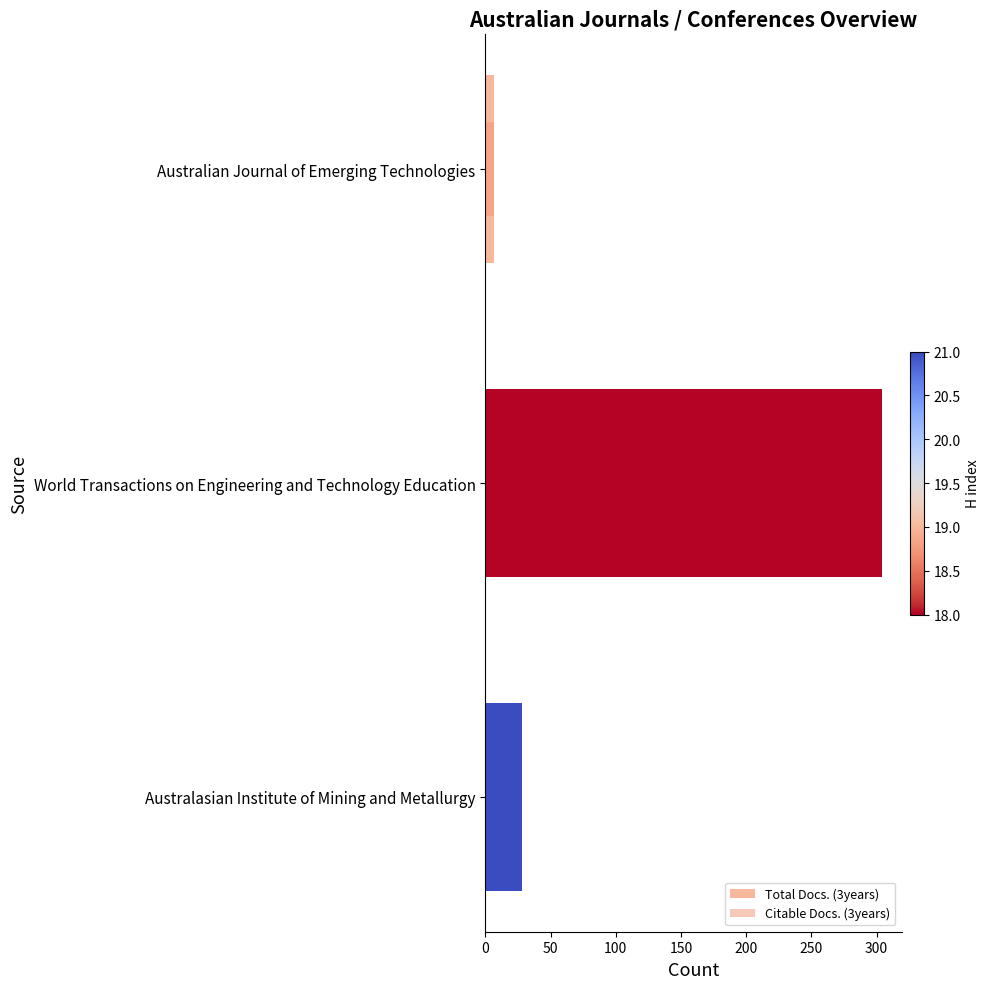

What is the difference between the maximum and minimum values in the Total Docs. (3years) series?

297